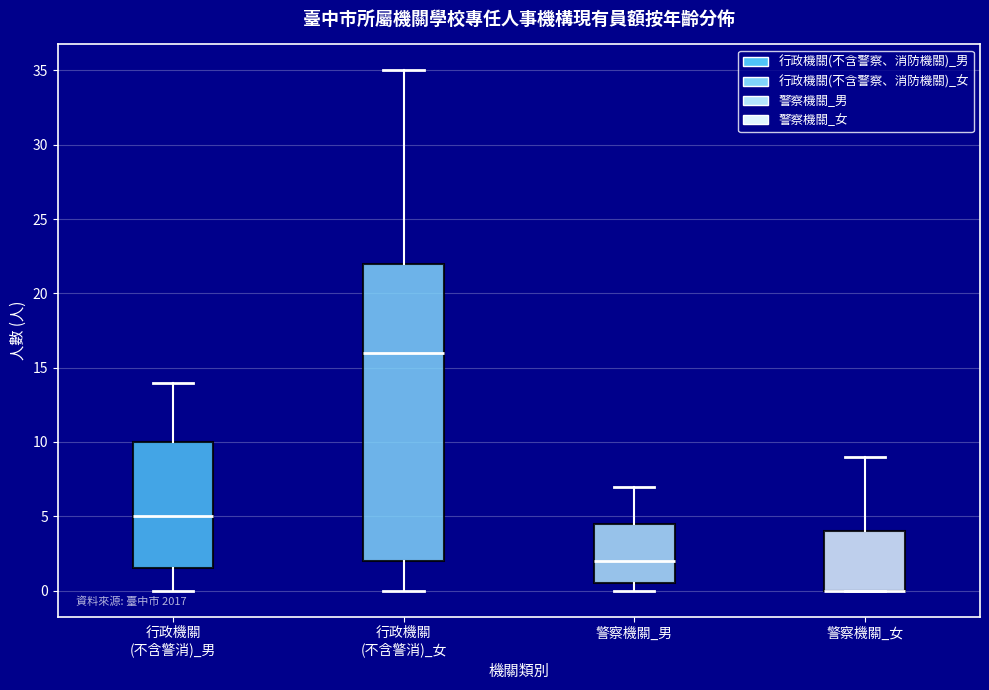

Comparing the boxes themselves (not the whiskers), which one is the tallest?

行政機關 (不含警消)_女